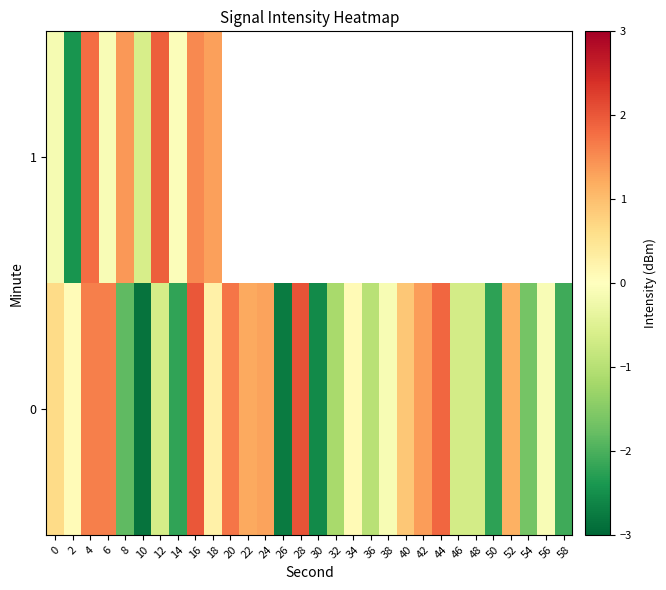

At which category is the sum across all series the highest?

16